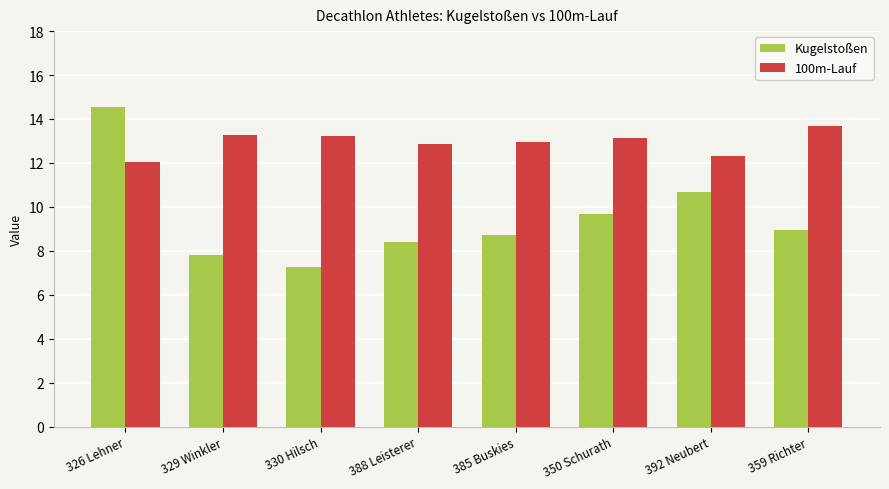

What is the average value of the Kugelstoßen series?

9.5